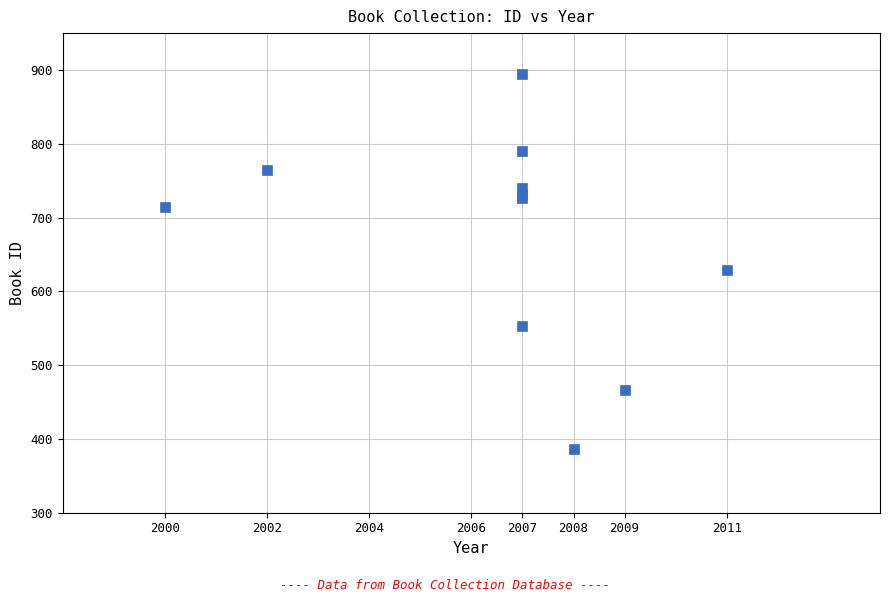

What Y value in the scatter plot is closest to 640?

629